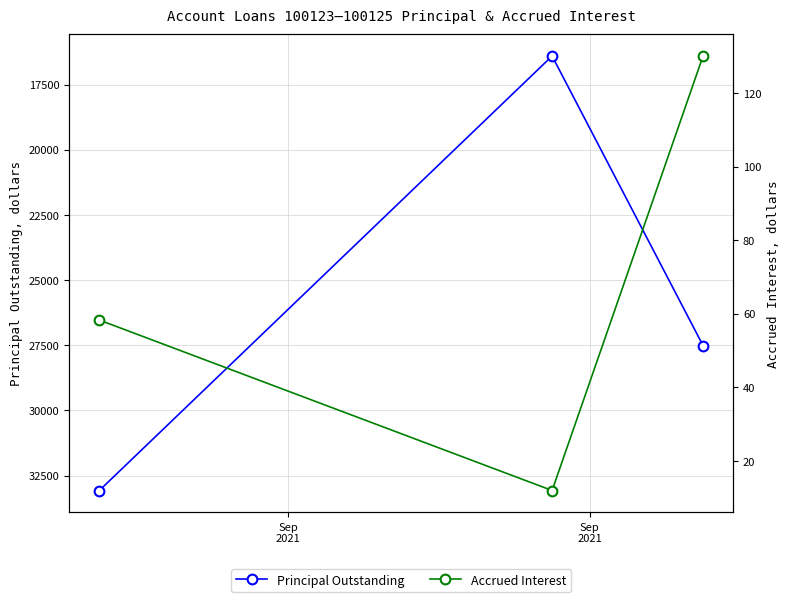

Count the number of data series in this chart.

2